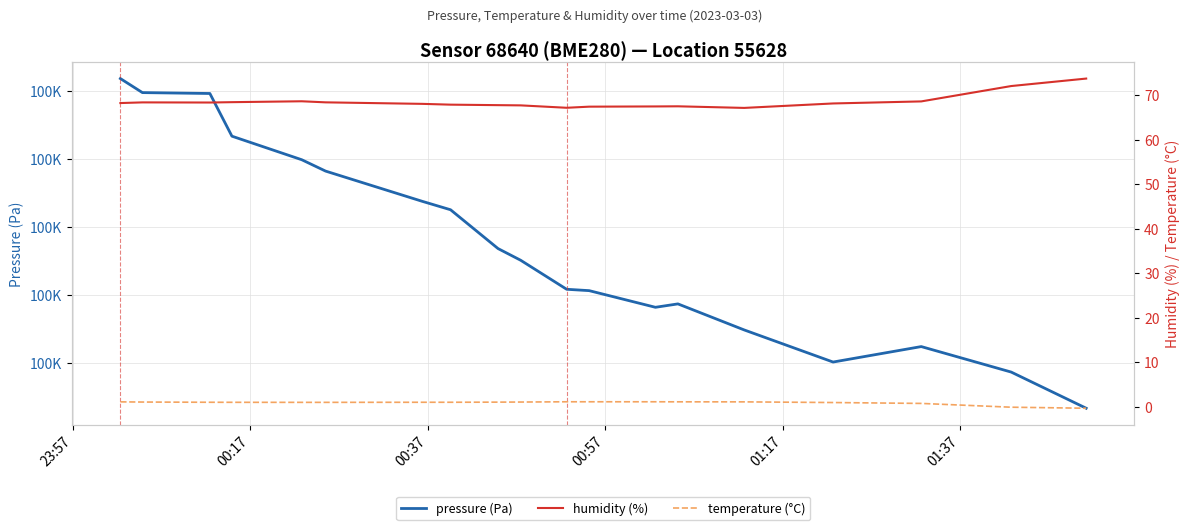

What is the sum of all pressure (Pa) values?

1901415.1